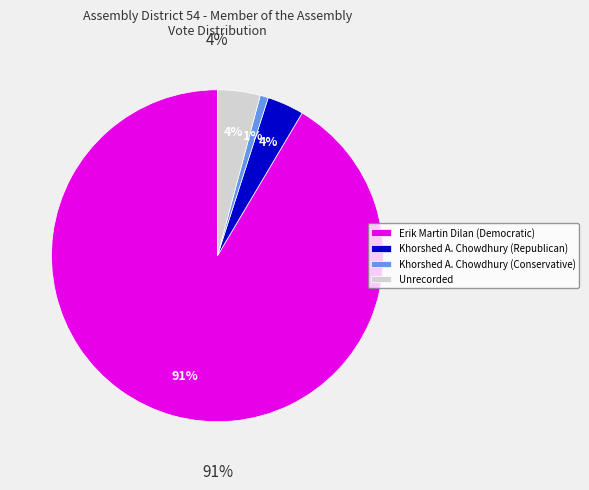

How many slices are in this pie chart?

4